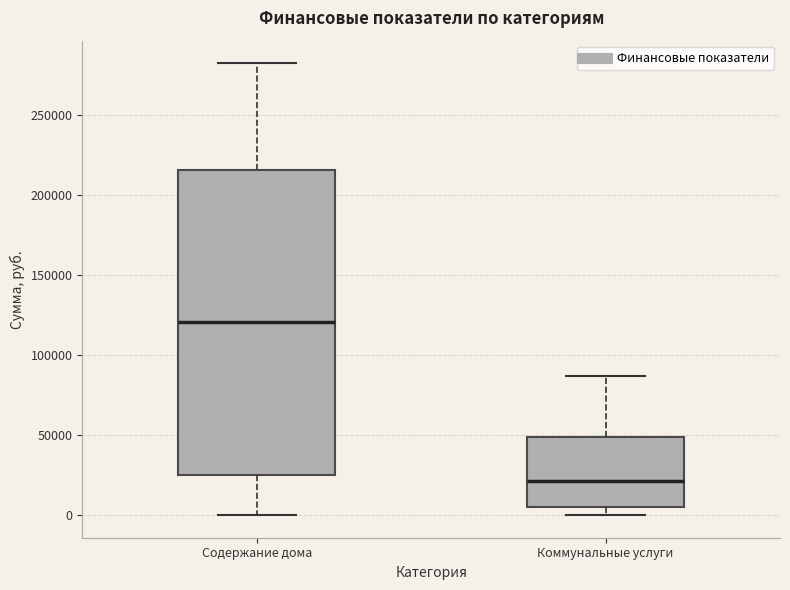

Where does the median line of the box for Содержание дома sit on the y-axis? The values are not printed on the chart, so give them approximately, as read against the axis.

120000